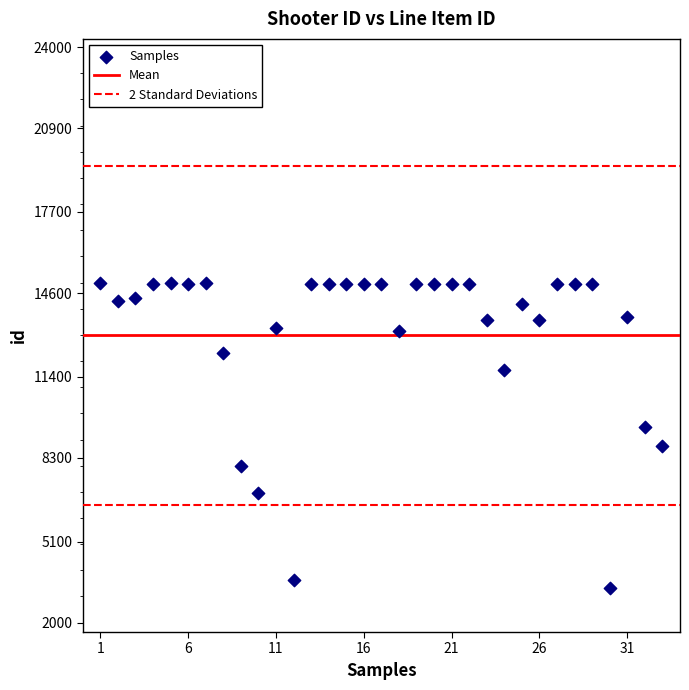

What is the range of X values (max minus min)?

32